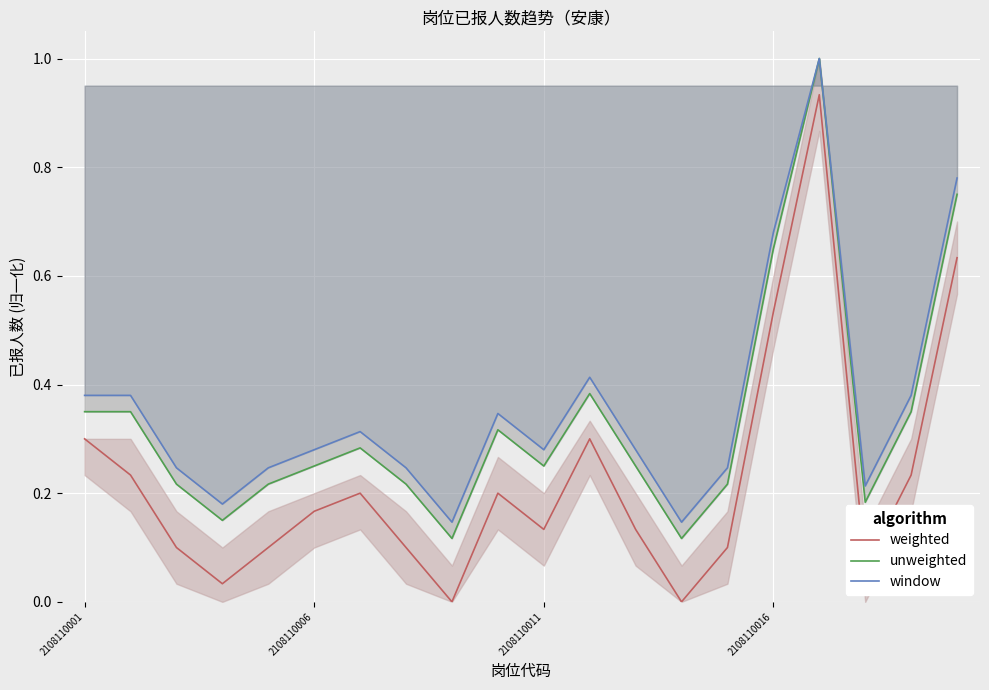

Between 7 and 19, which series saw the biggest shift?

weighted